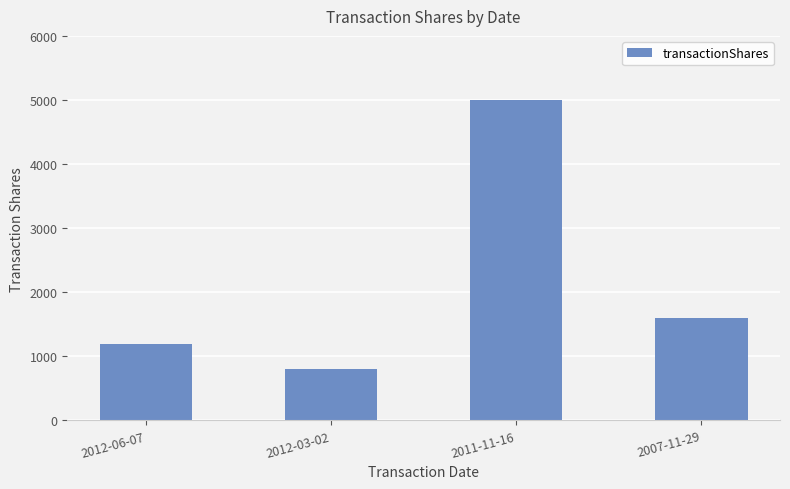

What value does the data have at 2007-11-29?

1602